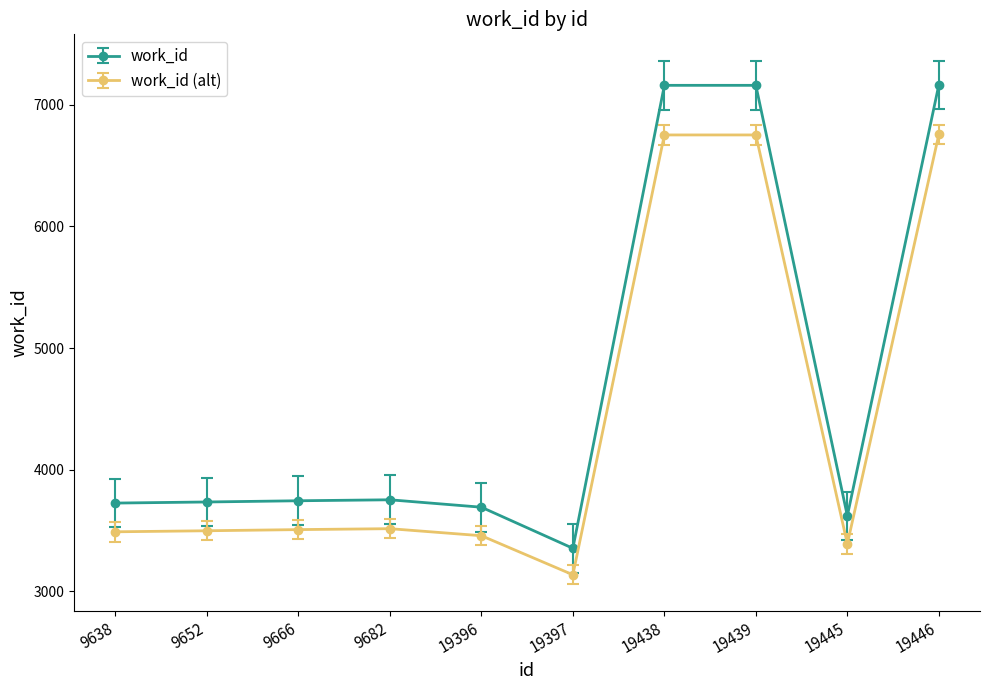

Which label corresponds to the smallest value in the chart?

19397